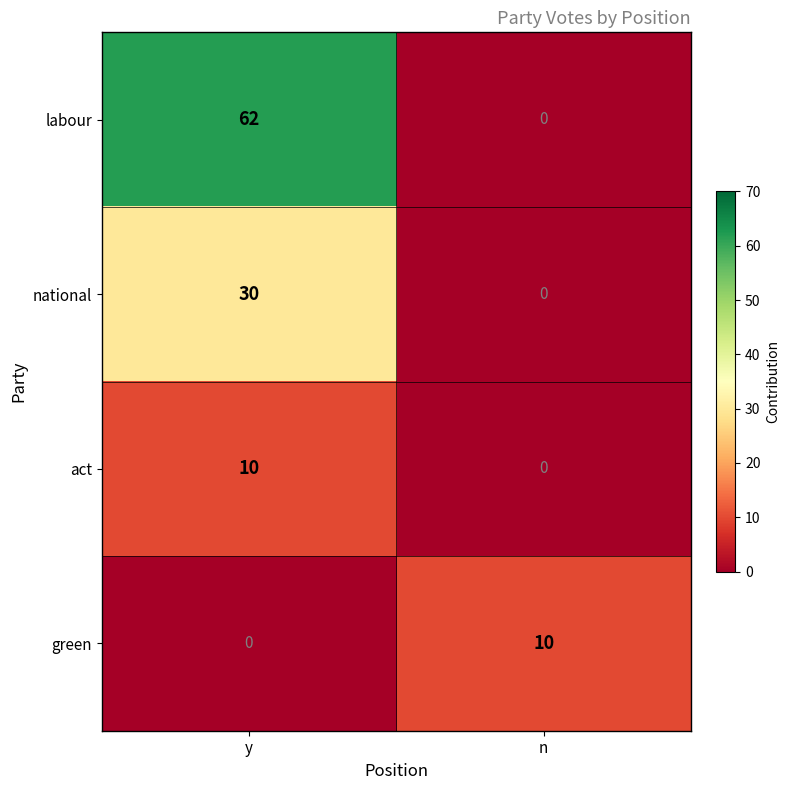

What is the spread (max minus min) of values at y?

62